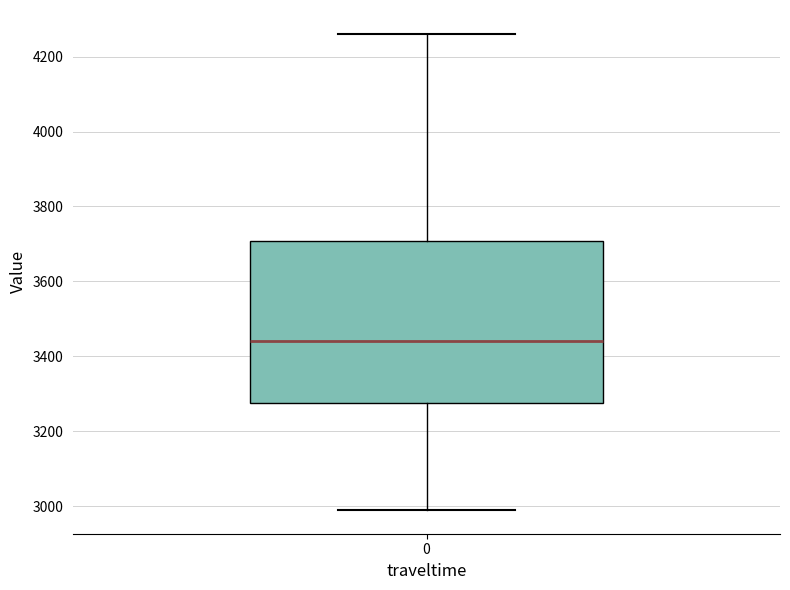

Transcribe this box plot: give where the median line is, the range the box spans, and where the two whiskers end, as read against the y-axis. The values are not printed on the chart, so give them approximately, as read against the axis.

median 3440, box 3280 to 3700, whiskers 3000 to 4260